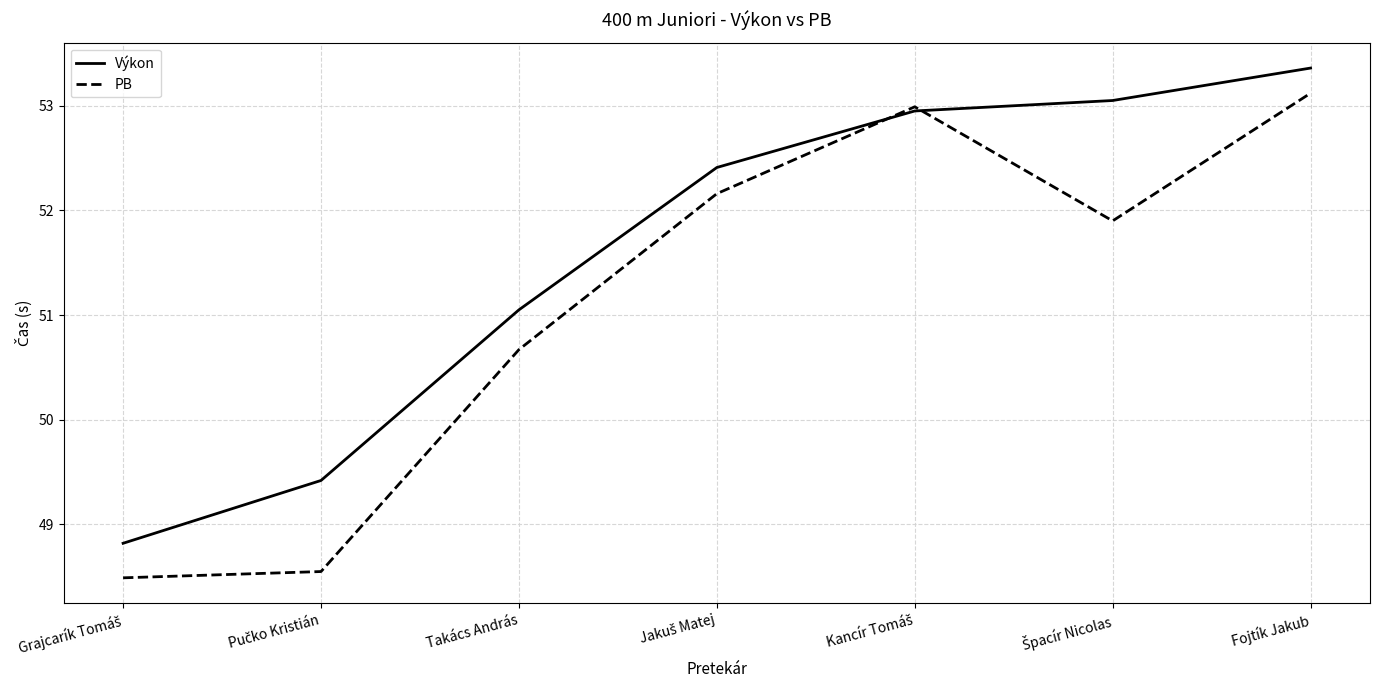

Which series has the largest range (max minus min)?

PB